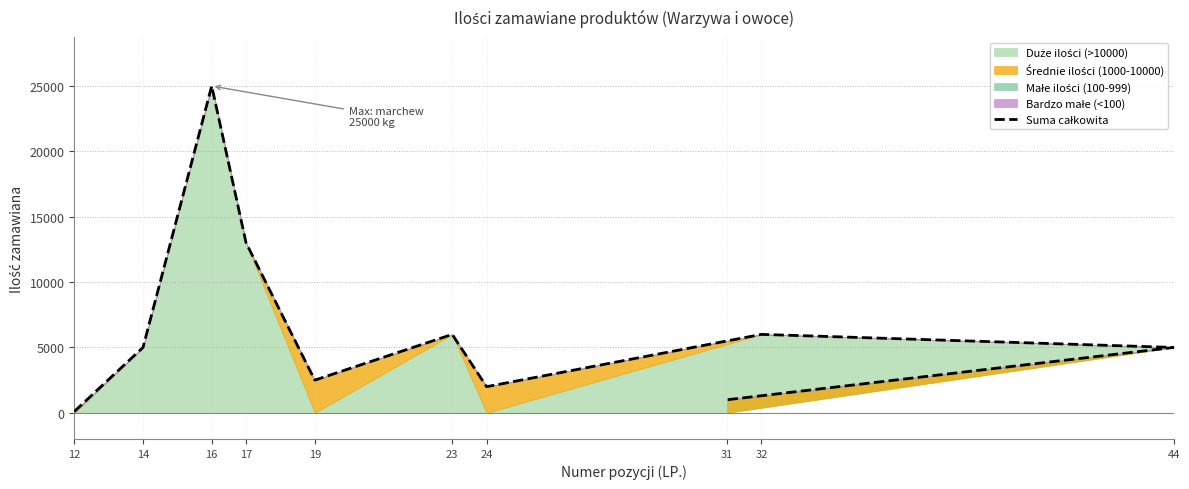

True or false: the data has more than 2 interior local peaks.

True